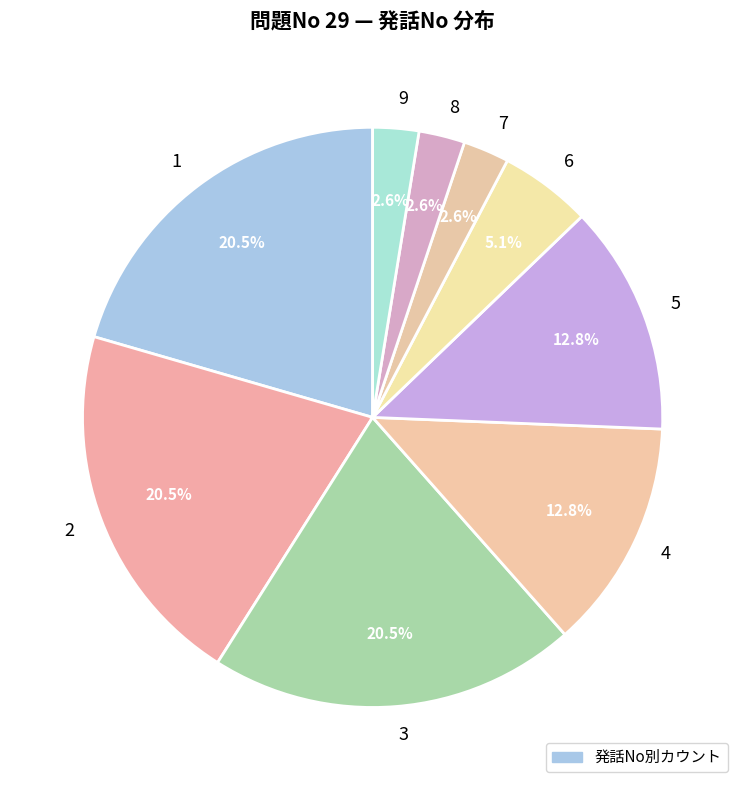

What percentage is NOT represented by 4?

87.2%